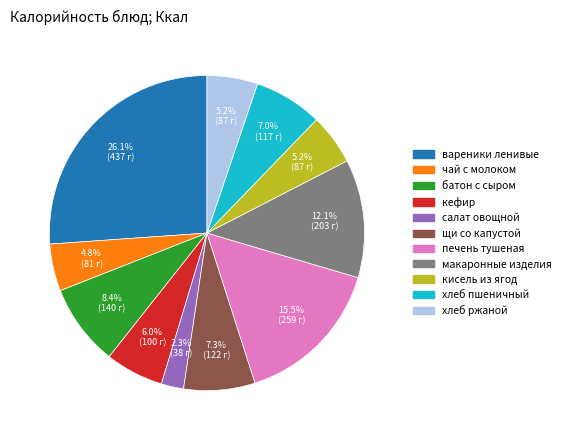

Does any single category account for the majority?

No